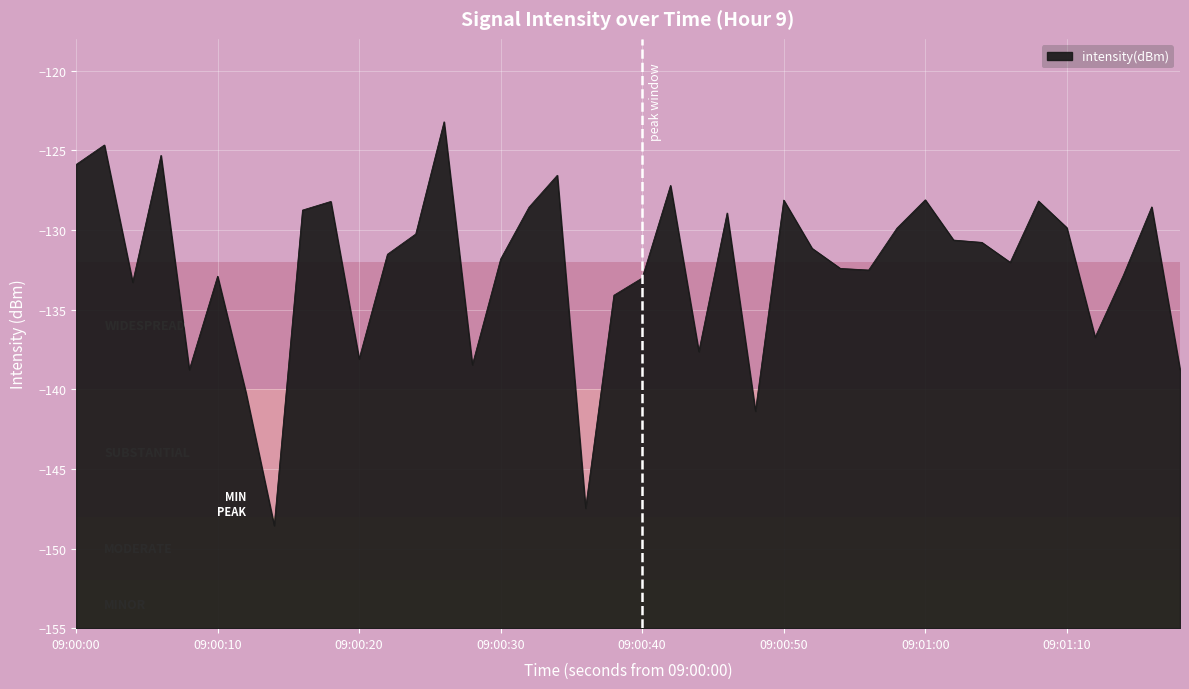

What is the minimum value shown in the chart?

-148.6